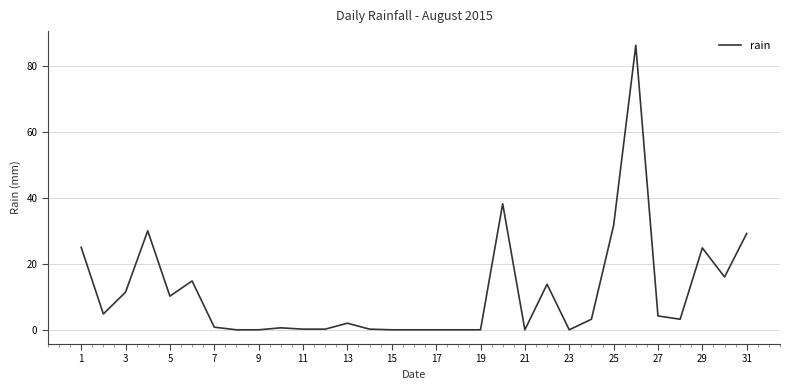

What is the difference between the maximum and minimum values?

86.2